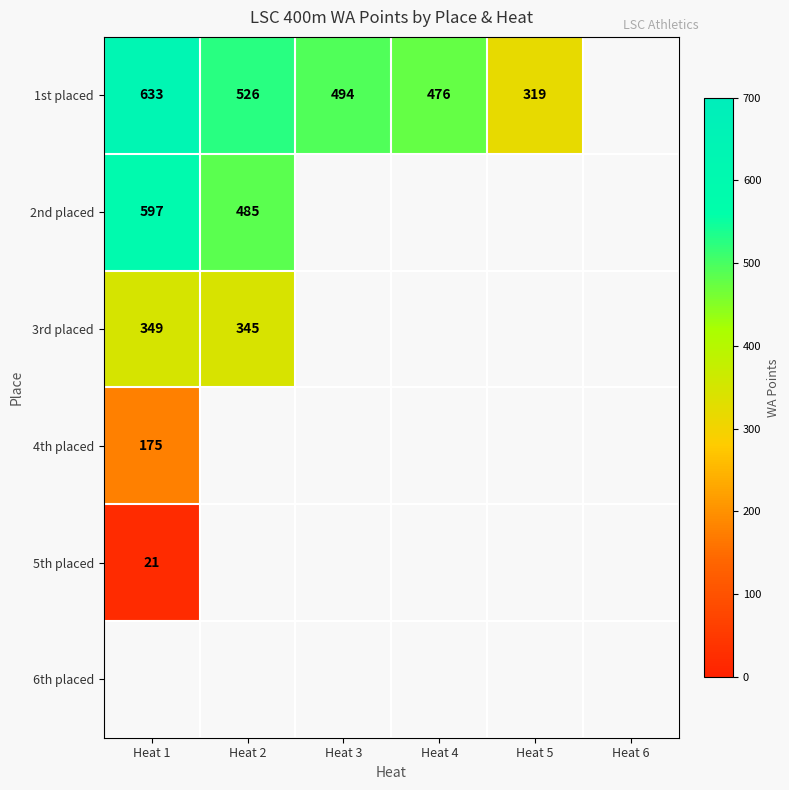

How many series are shown in this chart?

6